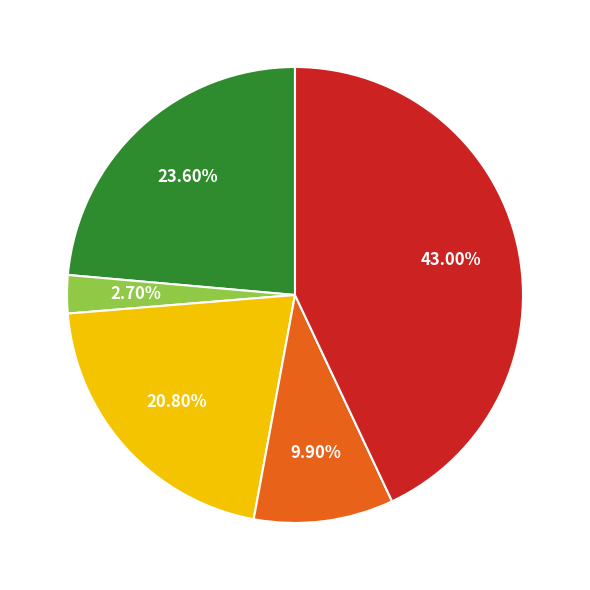

Count the number of slices in the pie.

5